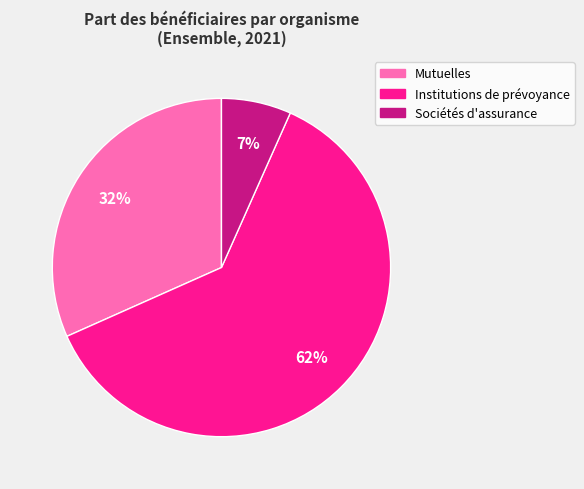

Do Sociétés d'assurance and Mutuelles together represent more than half of the pie?

No